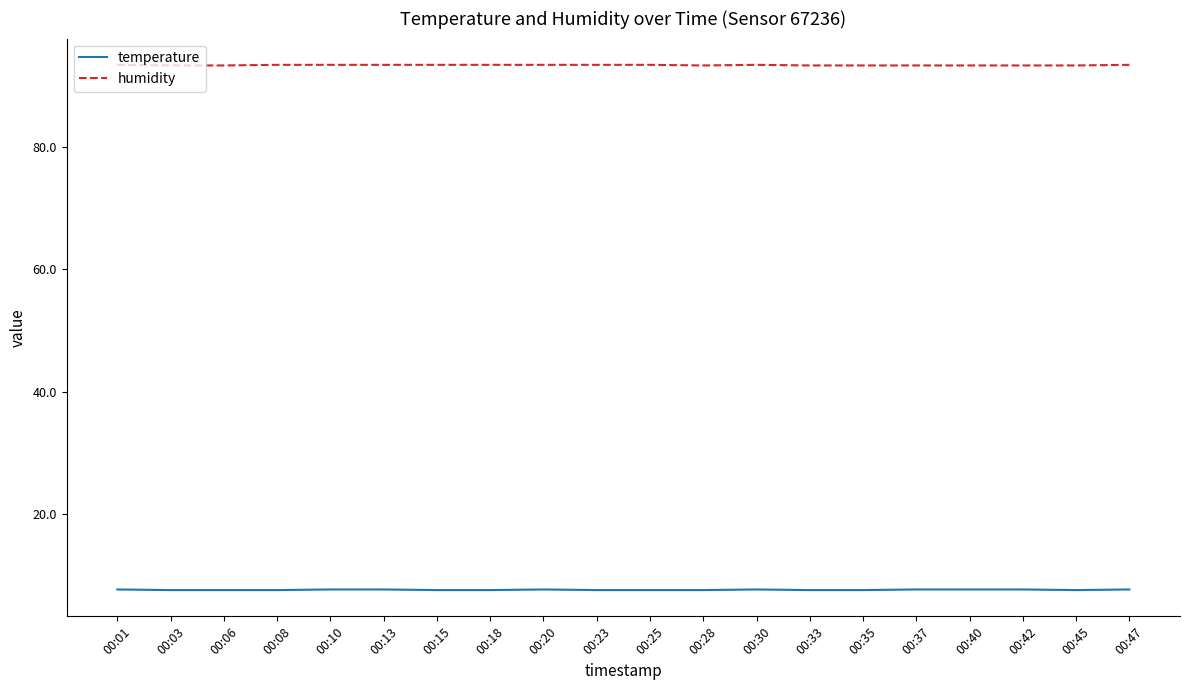

True or false: temperature and humidity cross at least once.

False